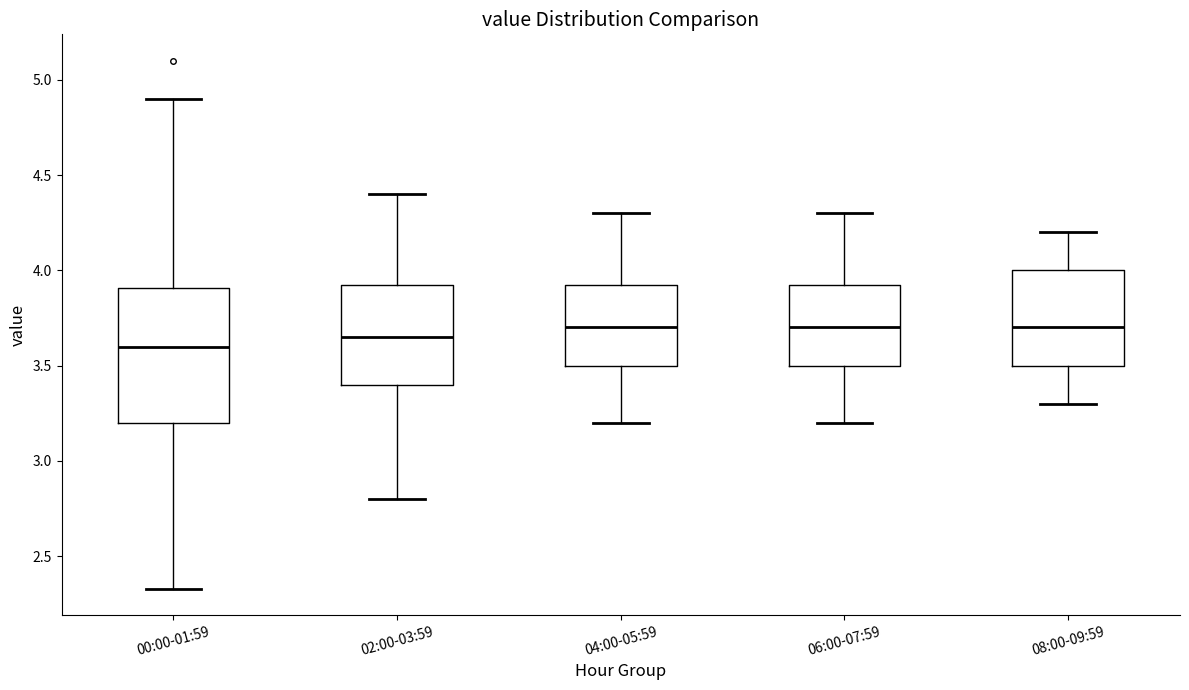

Where does the upper whisker of the box for 06:00-07:59 end on the y-axis? The values are not printed on the chart, so give them approximately, as read against the axis.

4.30